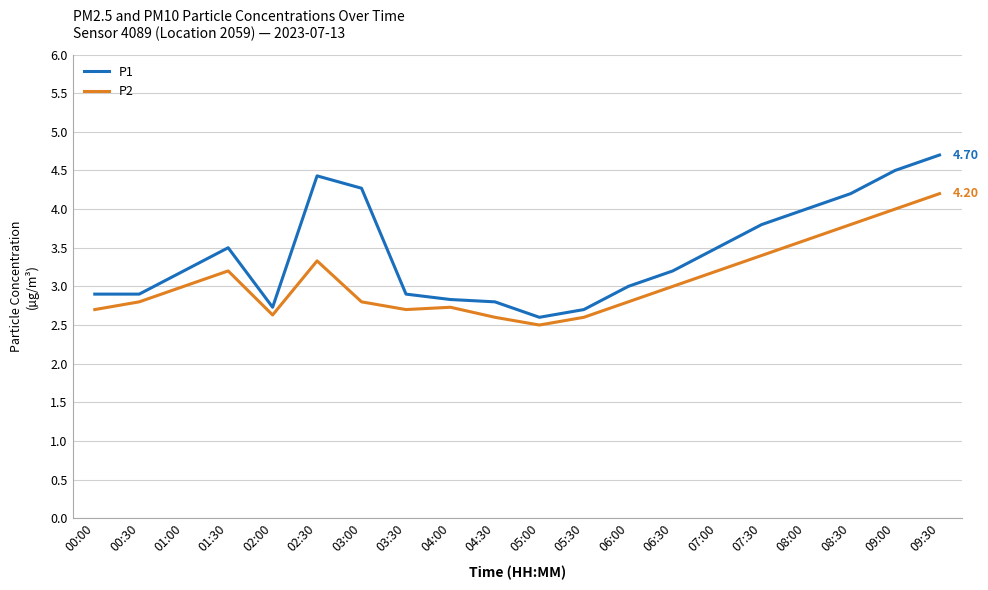

Count the P2 values in the range 2 to 3.

12